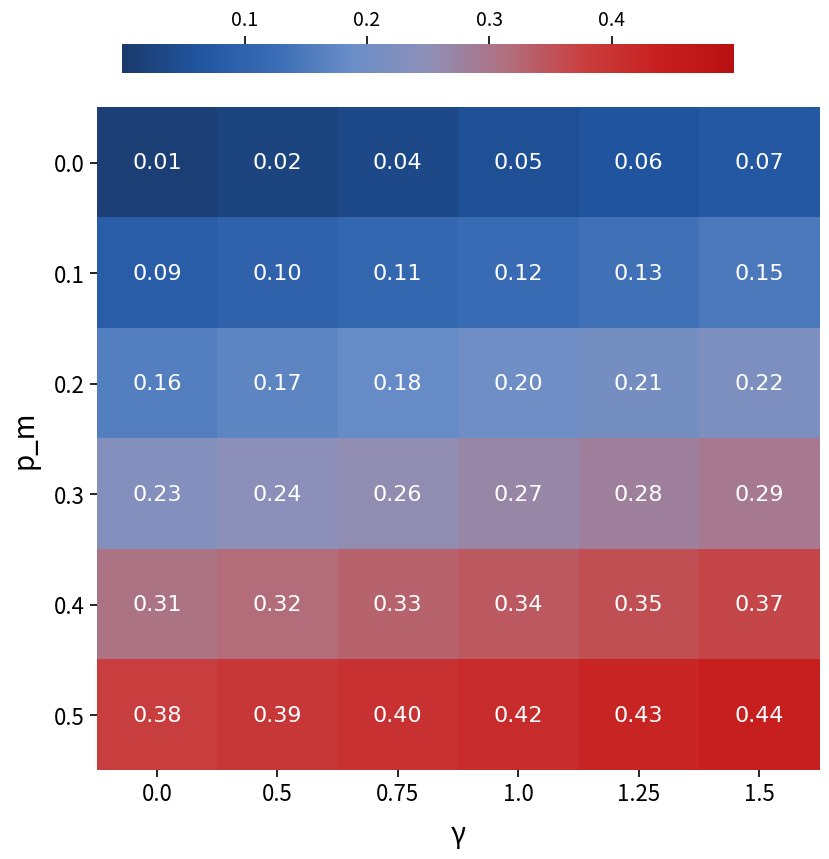

At how many categories does at least one series exceed 0?

6